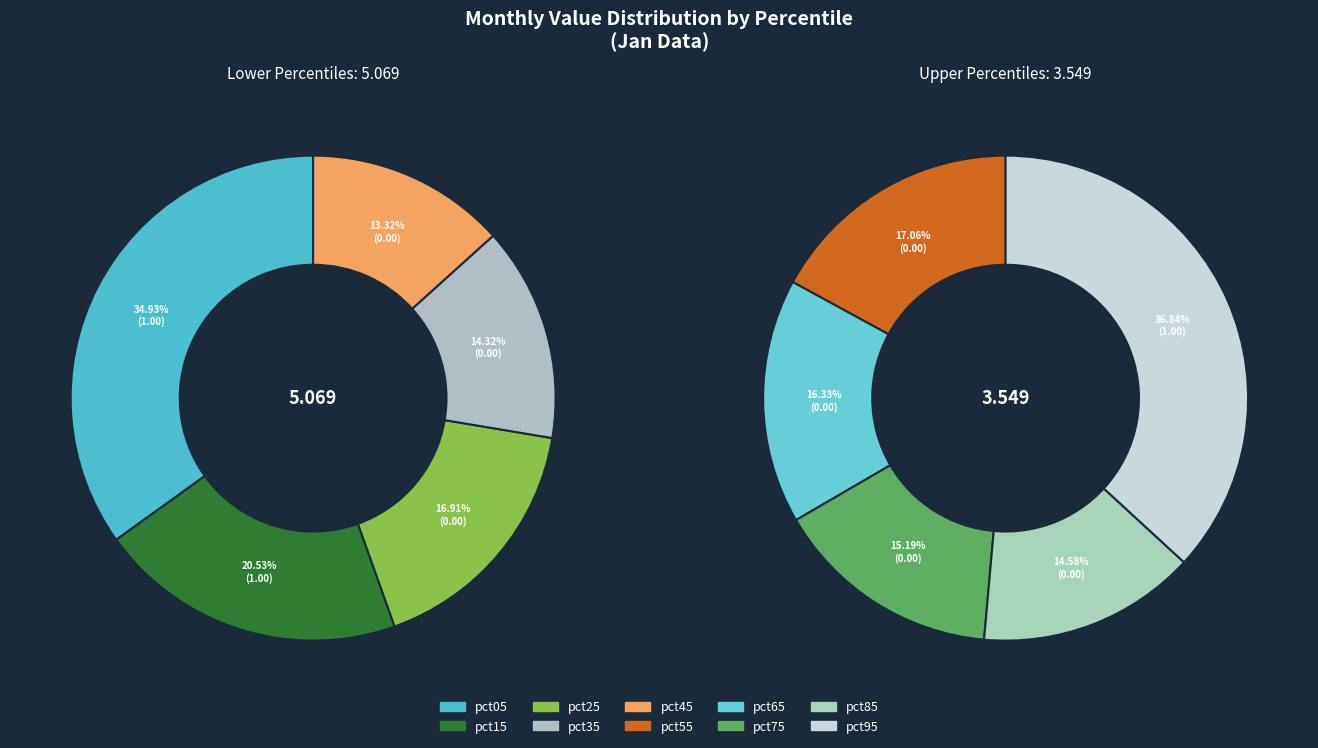

What is the change in value from pct45 to pct75?

-0.1